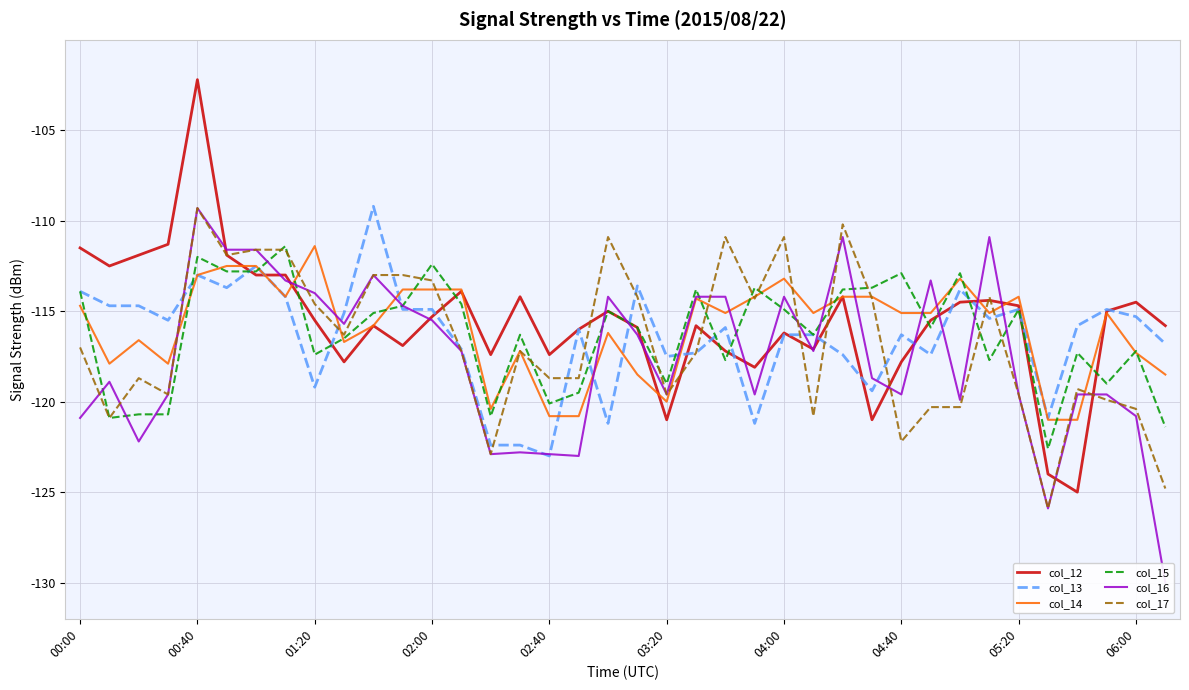

What is the maximum value shown in the chart?

-102.2